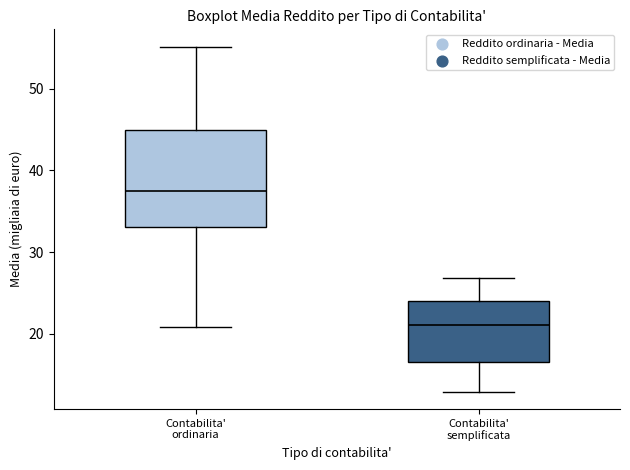

Reading left to right, read every box against the y-axis: the position of its median line, the range the box covers, and the ends of its whiskers. The values are not printed on the chart, so give them approximately, as read against the axis.

Contabilita' ordinaria: median 37, box 33 to 45, whiskers 21 to 55
Contabilita' semplificata: median 21, box 17 to 24, whiskers 13 to 27